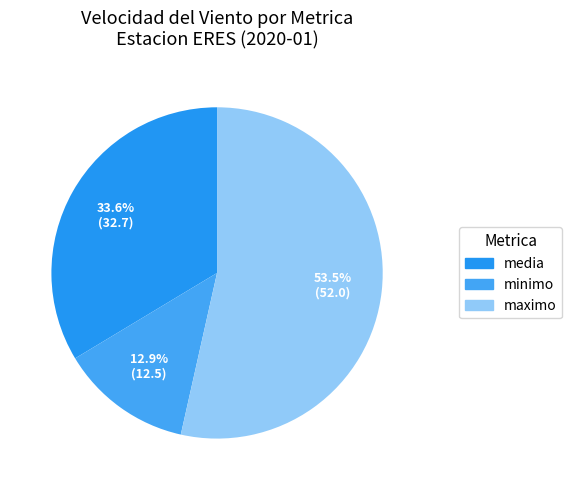

Count the number of slices in the pie.

3